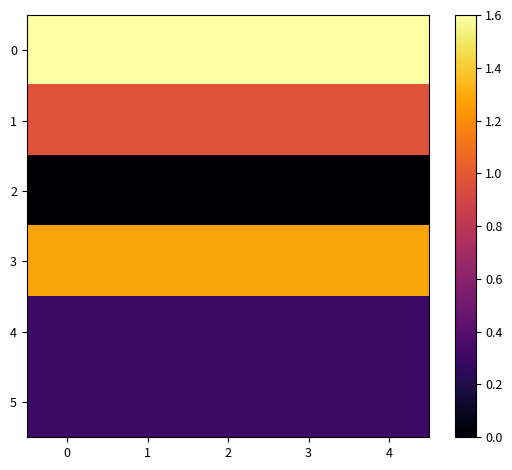

At how many categories does at least one series exceed 0?

5